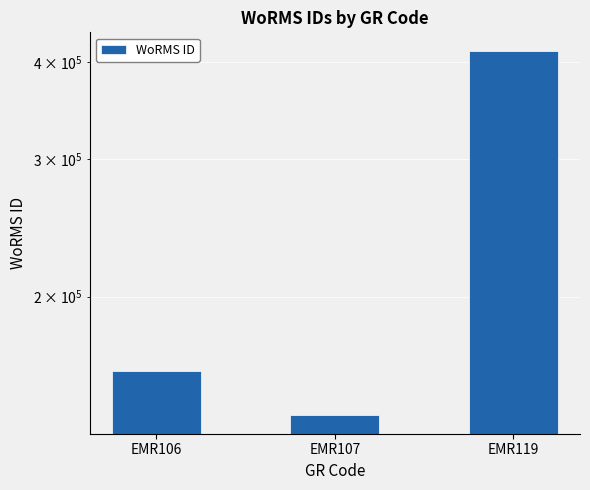

What is the change in value from EMR107 to EMR119?

+272906